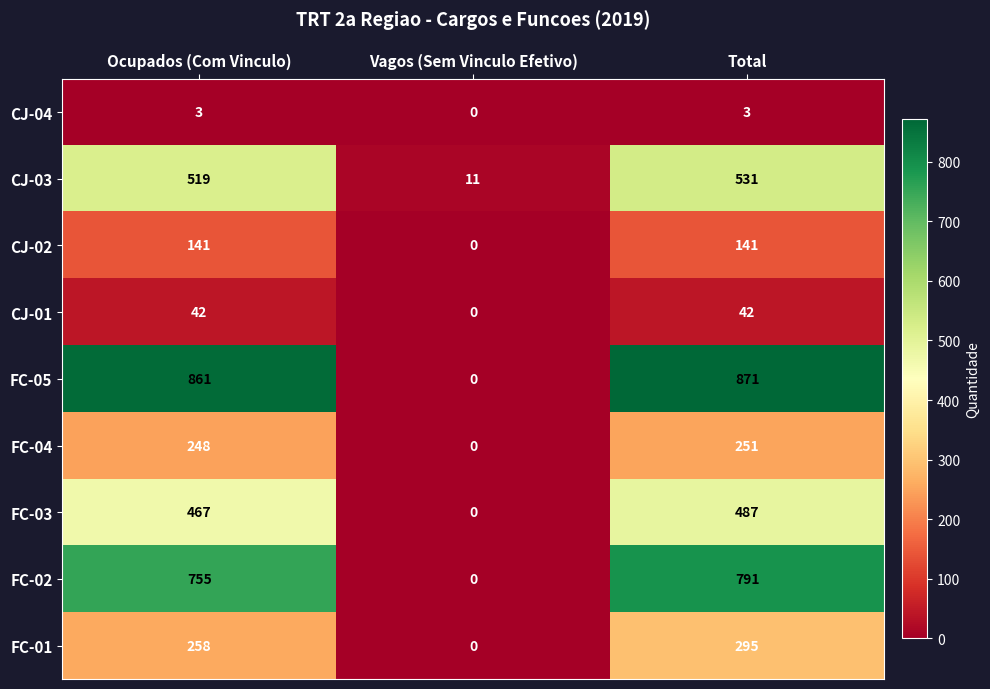

Rank the series at Total from highest to lowest value.

FC-05, FC-02, CJ-03, FC-03, FC-01, FC-04, CJ-02, CJ-01, CJ-04